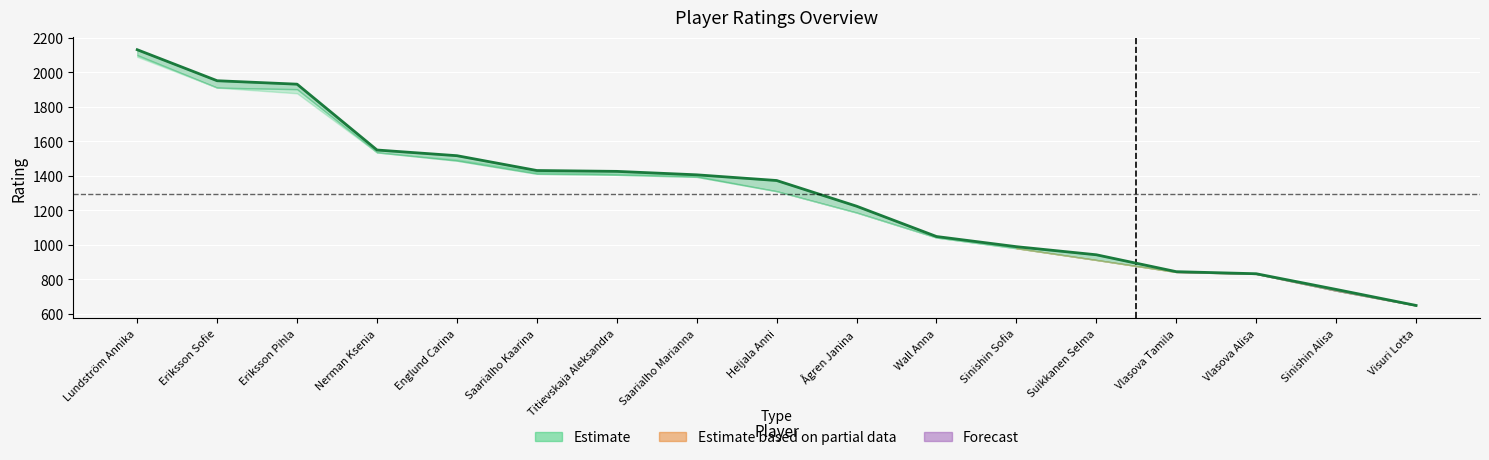

Which has a higher value, Saarialho Marianna or Sinishin Alisa?

Saarialho Marianna